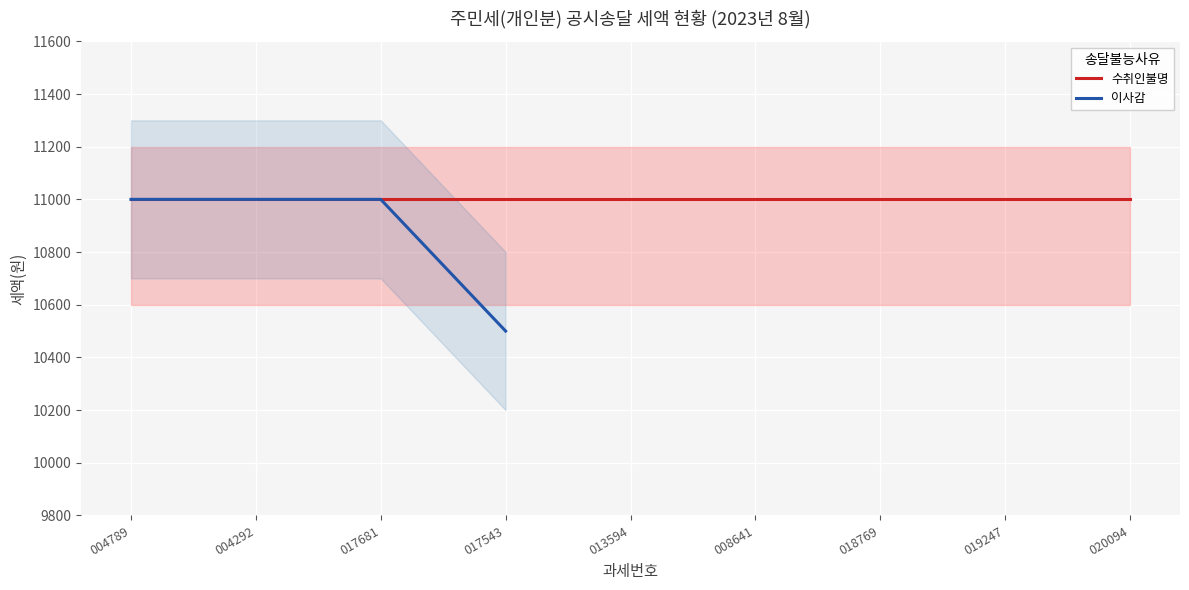

How many data points does each series have?

4